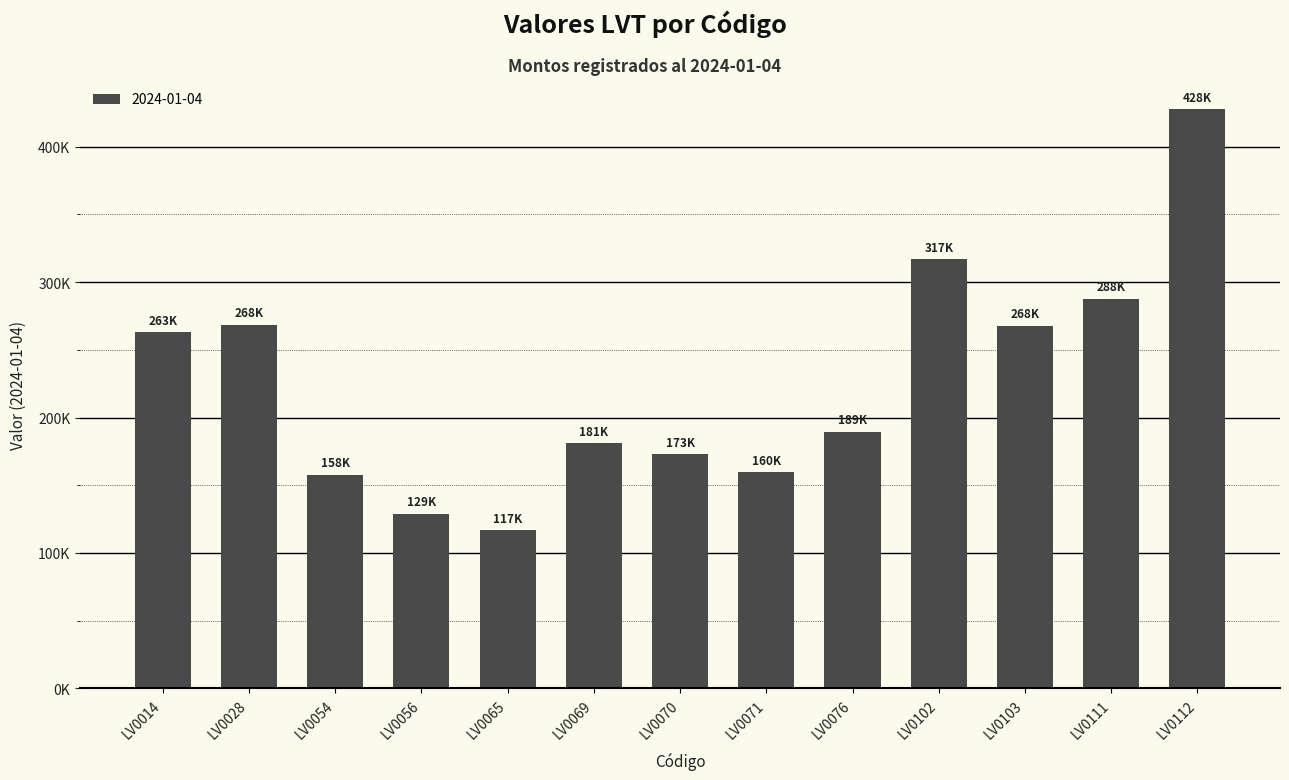

What is the average value?

226014.1